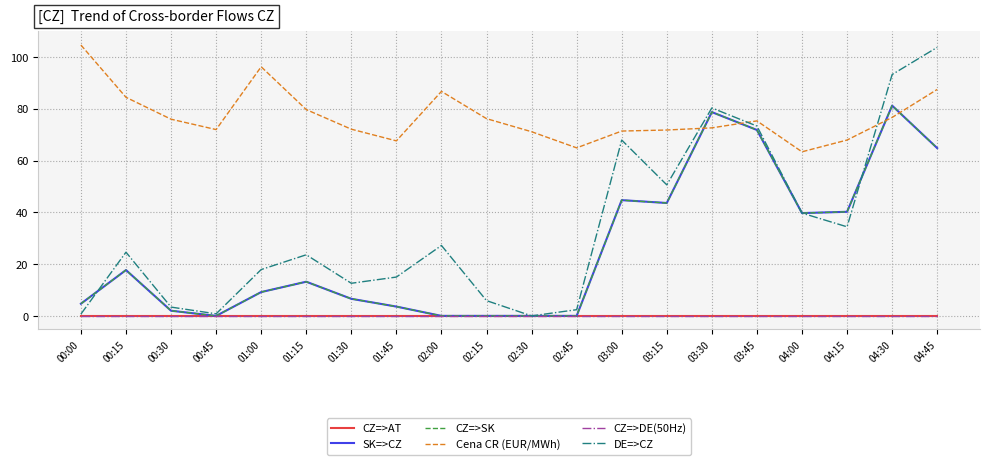

Does the chart display data point markers on the line(s)?

No